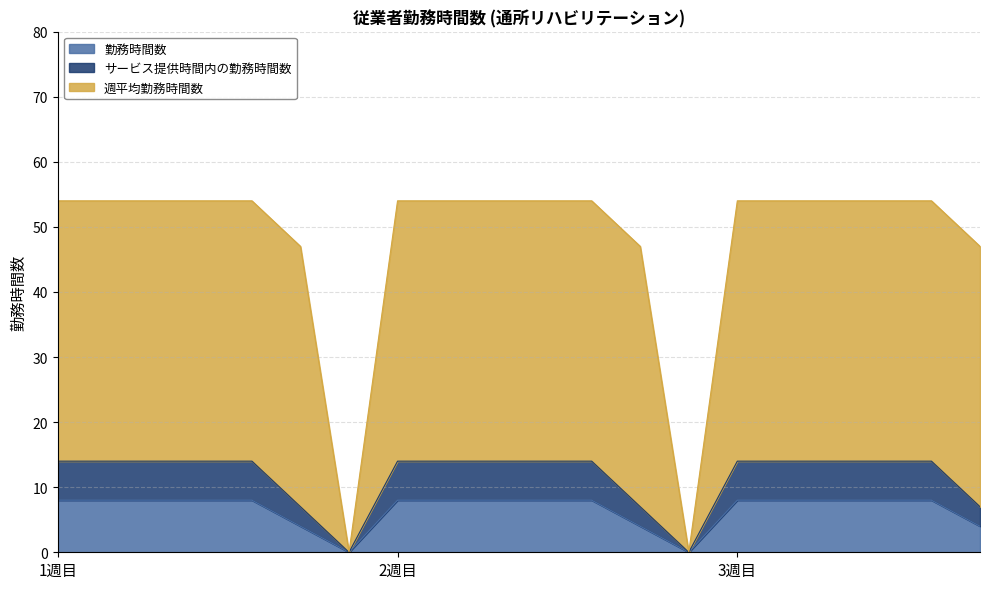

The value of 勤務時間数 at 1週目 is 8. True or false?

True